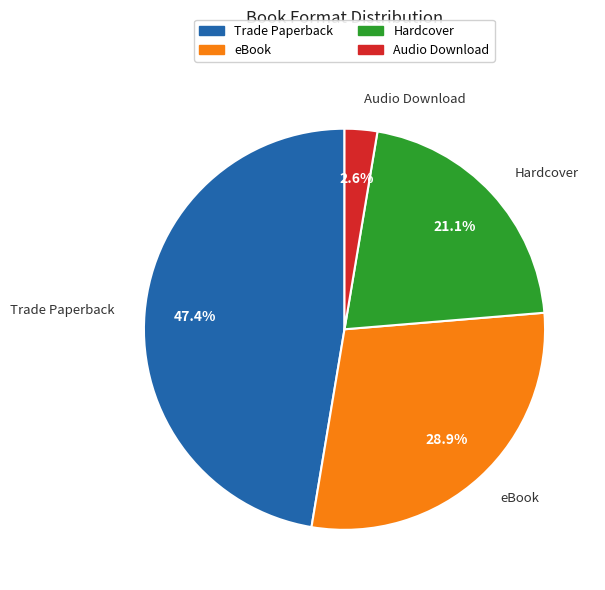

Does any single category account for the majority?

No